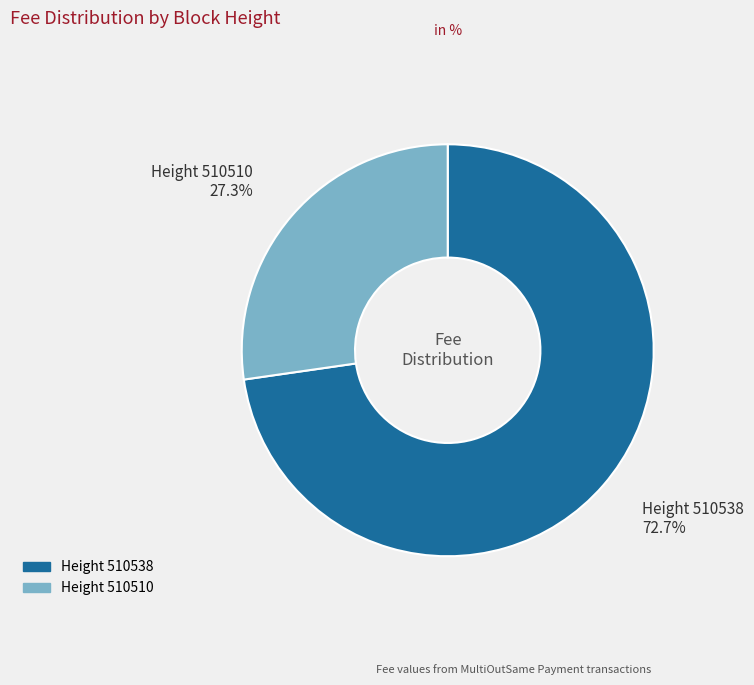

Does any single category account for the majority?

Yes